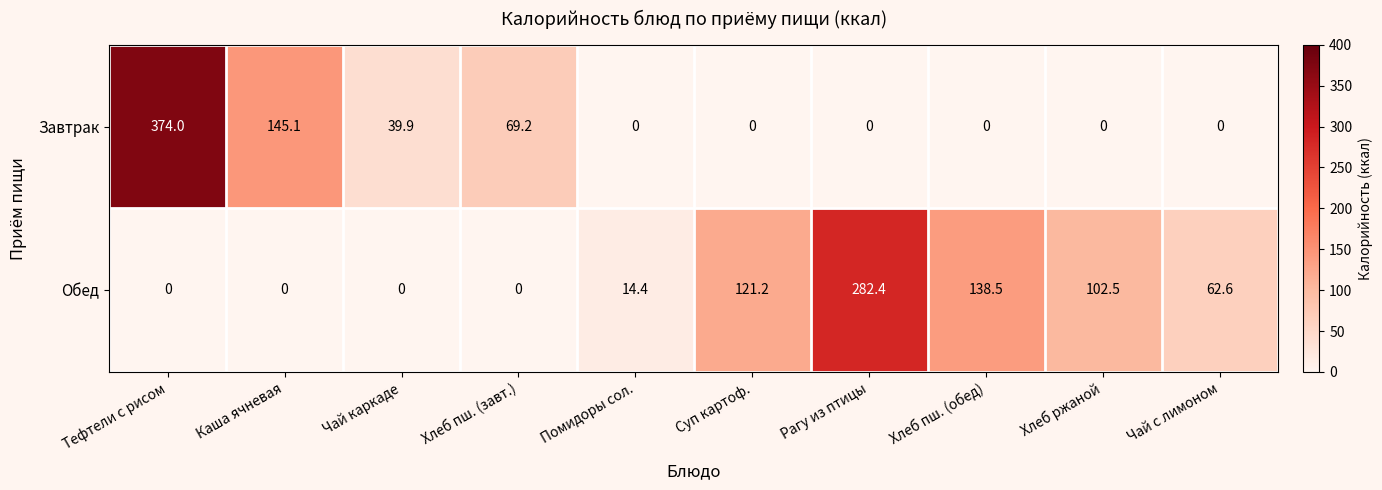

What is the difference between the maximum and minimum values in the Завтрак series?

374.0